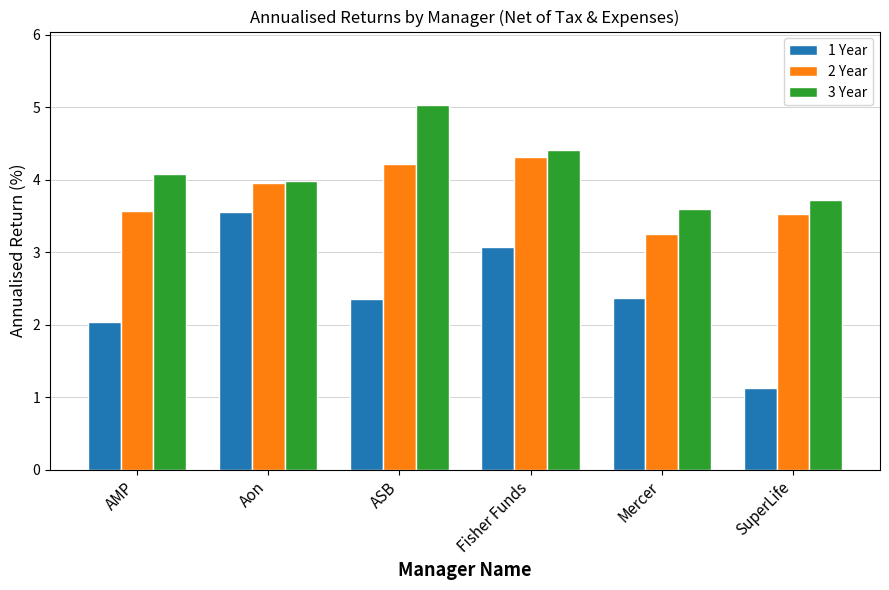

True or false: 1 Year has a value of 1.6 at Mercer.

False